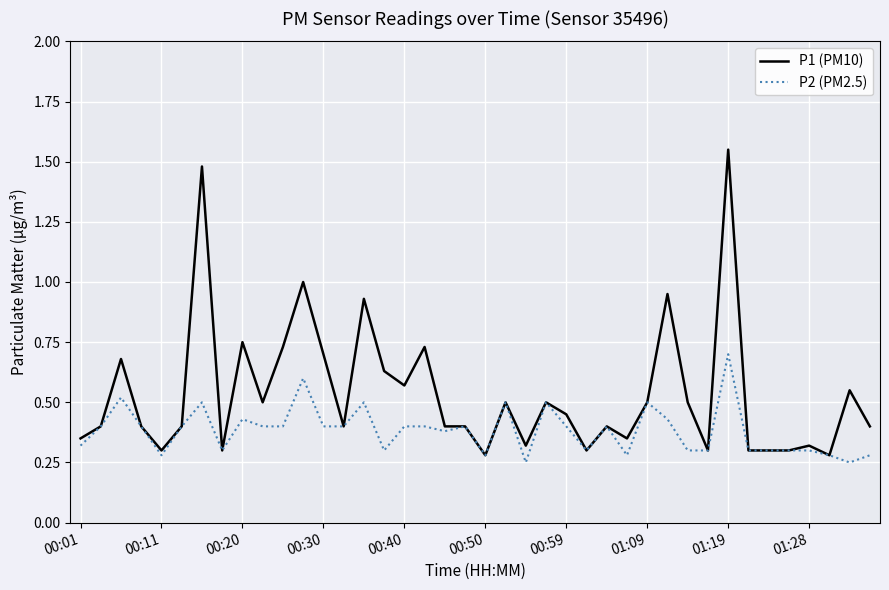

List the series in order of their peak value, highest first.

P1 (PM10), P2 (PM2.5)